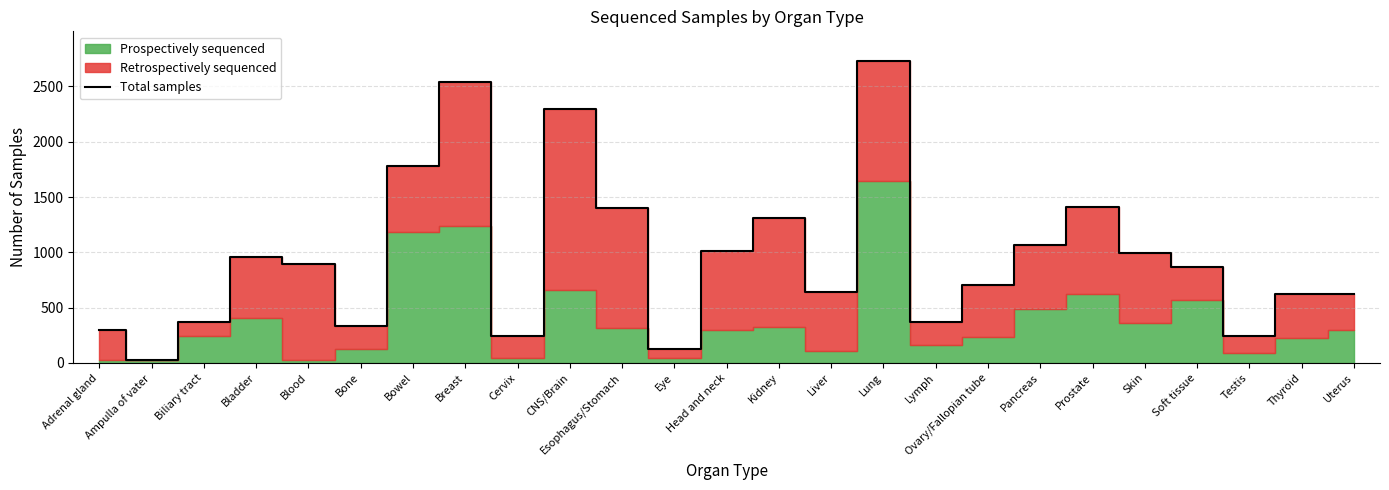

The value of Total samples at Skin is 993. True or false?

True